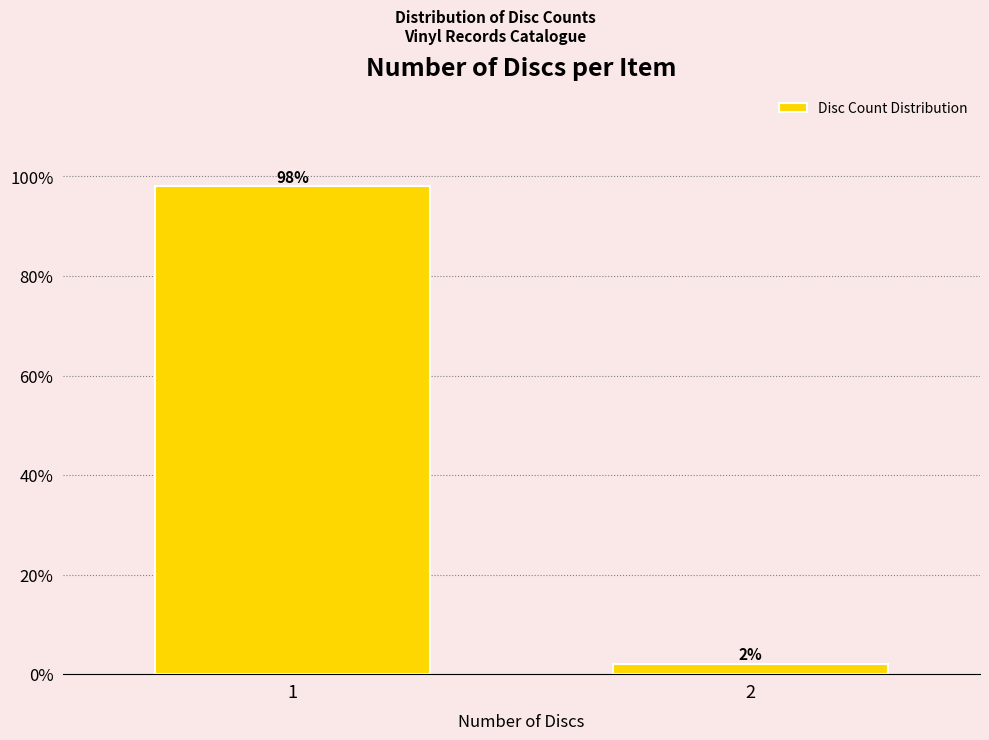

Reading left to right, transcribe all the data shown in this chart.

1=98	2=2